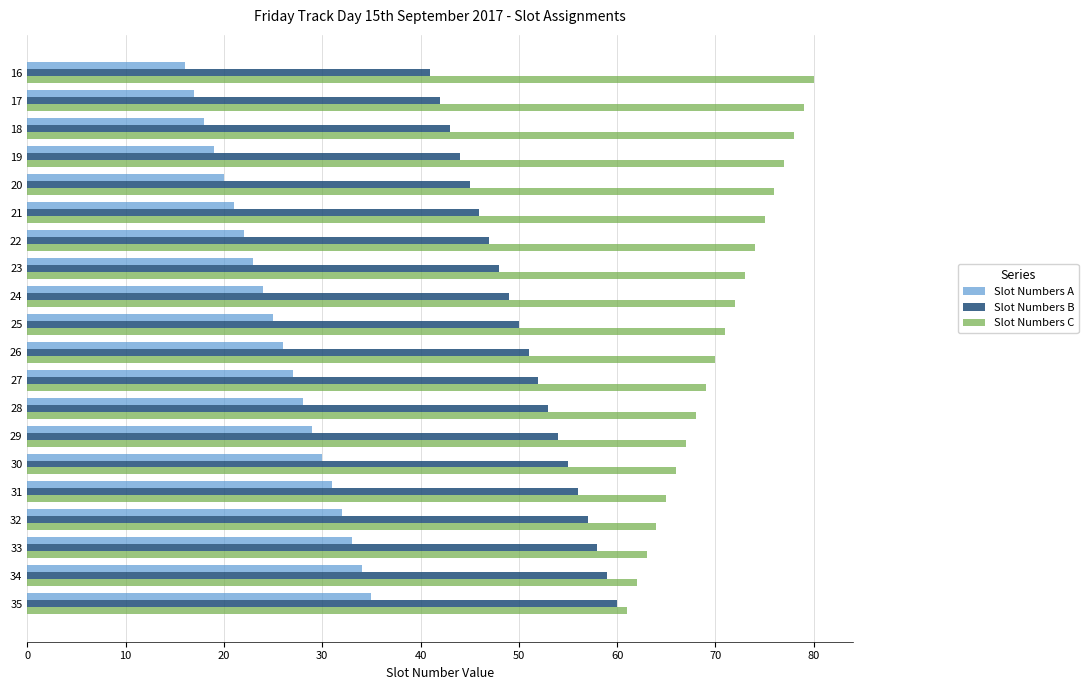

At how many categories does at least one series exceed 36?

20